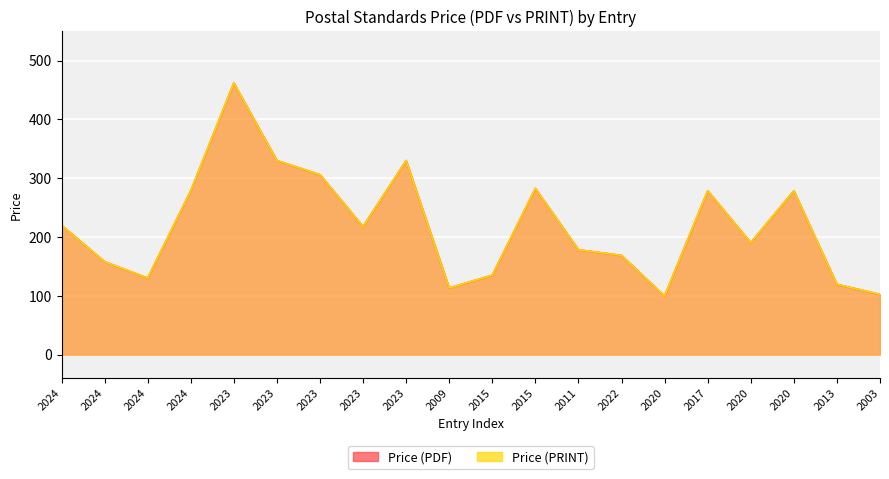

Rank the categories by Price (PRINT) value from highest to lowest.

2023, 2023, 2023, 2023, 2015, 2024, 2017, 2020, 2024, 2023, 2020, 2011, 2022, 2024, 2015, 2024, 2013, 2009, 2003, 2020